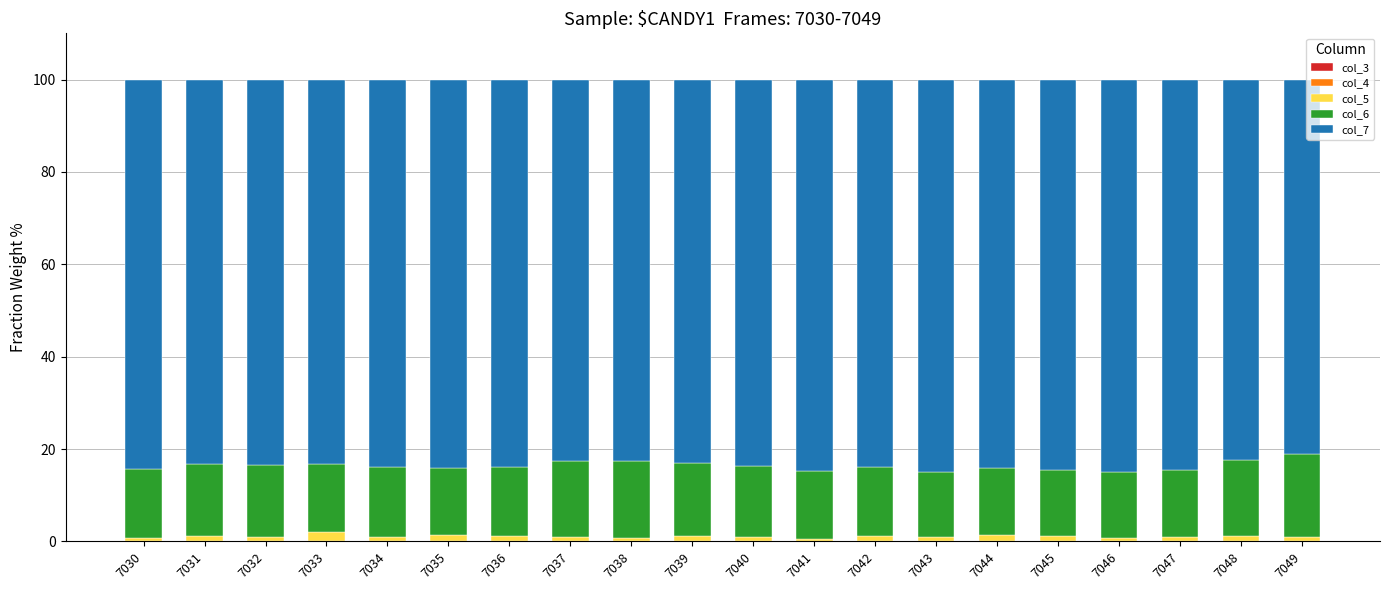

The col_5 series shows 0.8 at 7038. True or false?

True